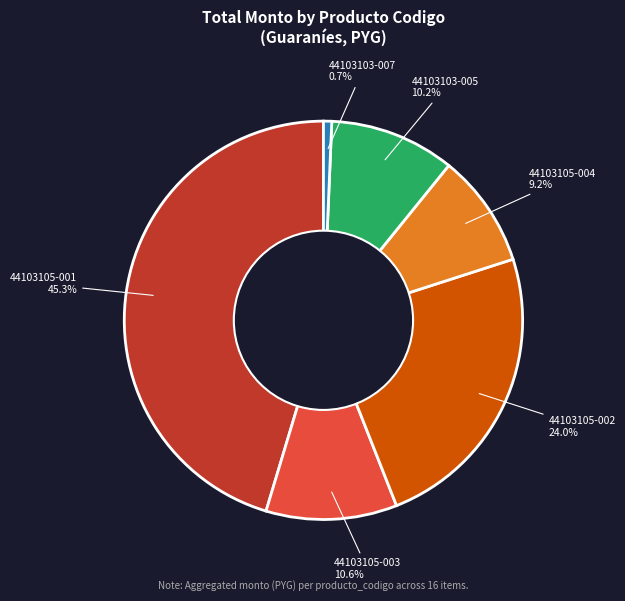

To the nearest percent, what is the difference between the largest and smallest slice percentages?

45%